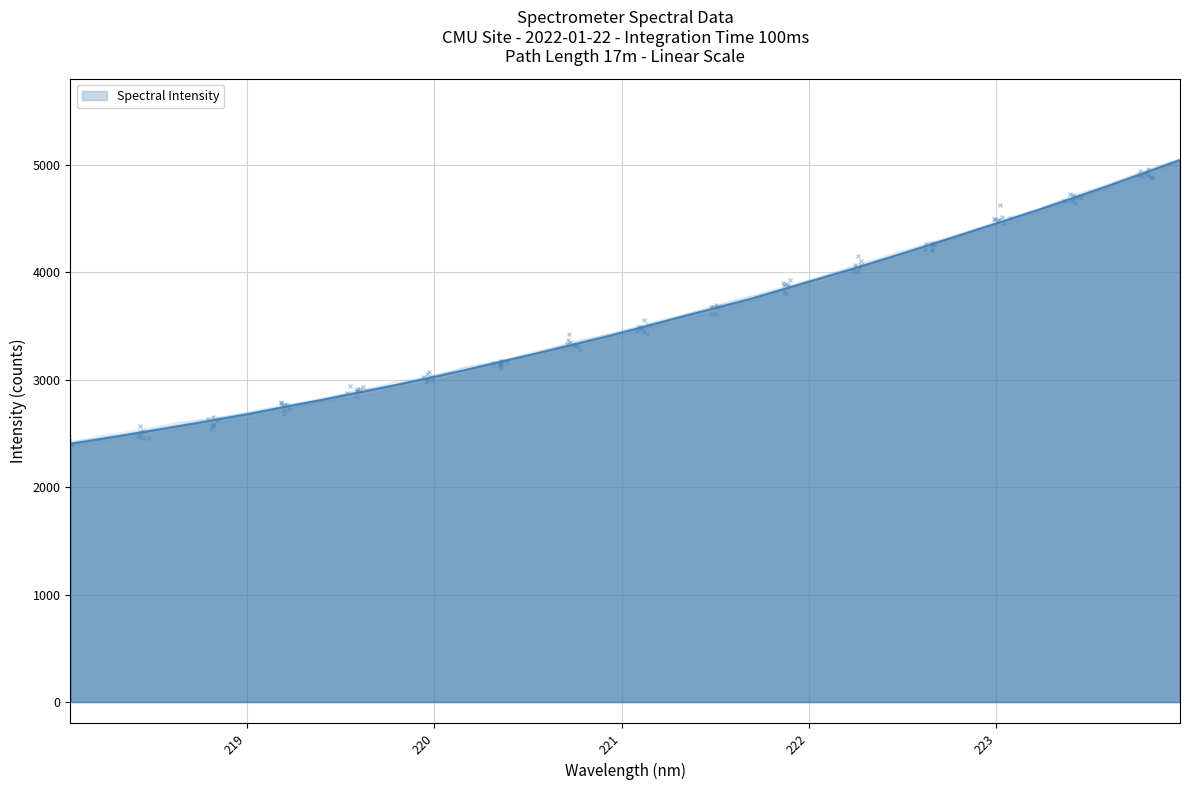

Is it true that the value at 223.5987 is 4804.2?

True